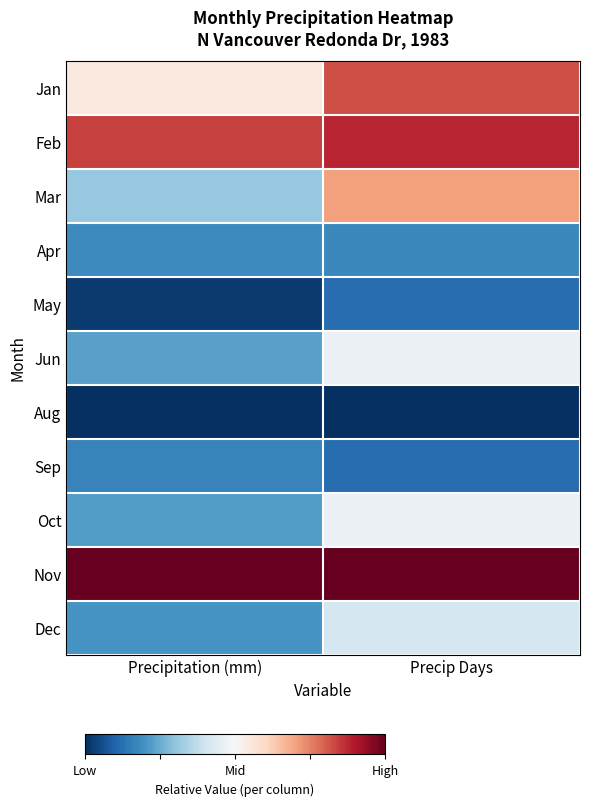

Which label corresponds to the largest value in the chart?

Precipitation (mm)